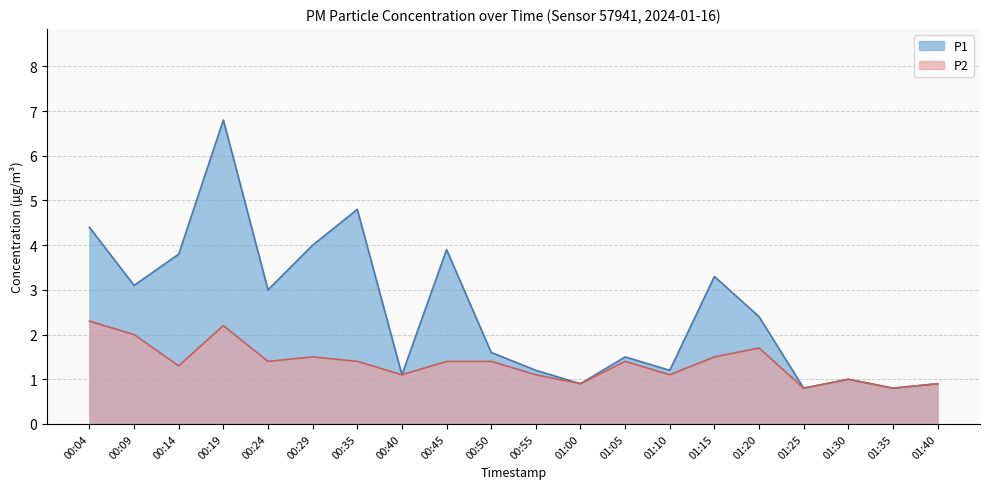

Which series has the largest range (max minus min)?

P1